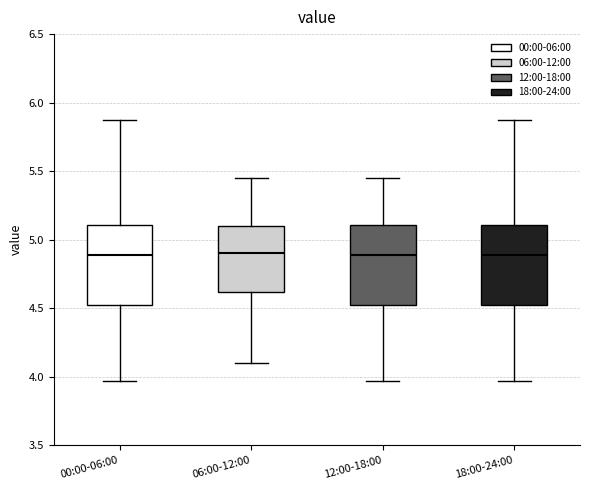

Reading left to right, transcribe this box plot: for each box, give where its median line is, the range the box spans, and where its two whiskers end, as read against the y-axis. The values are not printed on the chart, so give them approximately, as read against the axis.

00:00-06:00: median 4.90, box 4.50 to 5.10, whiskers 3.95 to 5.85
06:00-12:00: median 4.90, box 4.60 to 5.10, whiskers 4.10 to 5.45
12:00-18:00: median 4.90, box 4.50 to 5.10, whiskers 3.95 to 5.45
18:00-24:00: median 4.90, box 4.50 to 5.10, whiskers 3.95 to 5.85